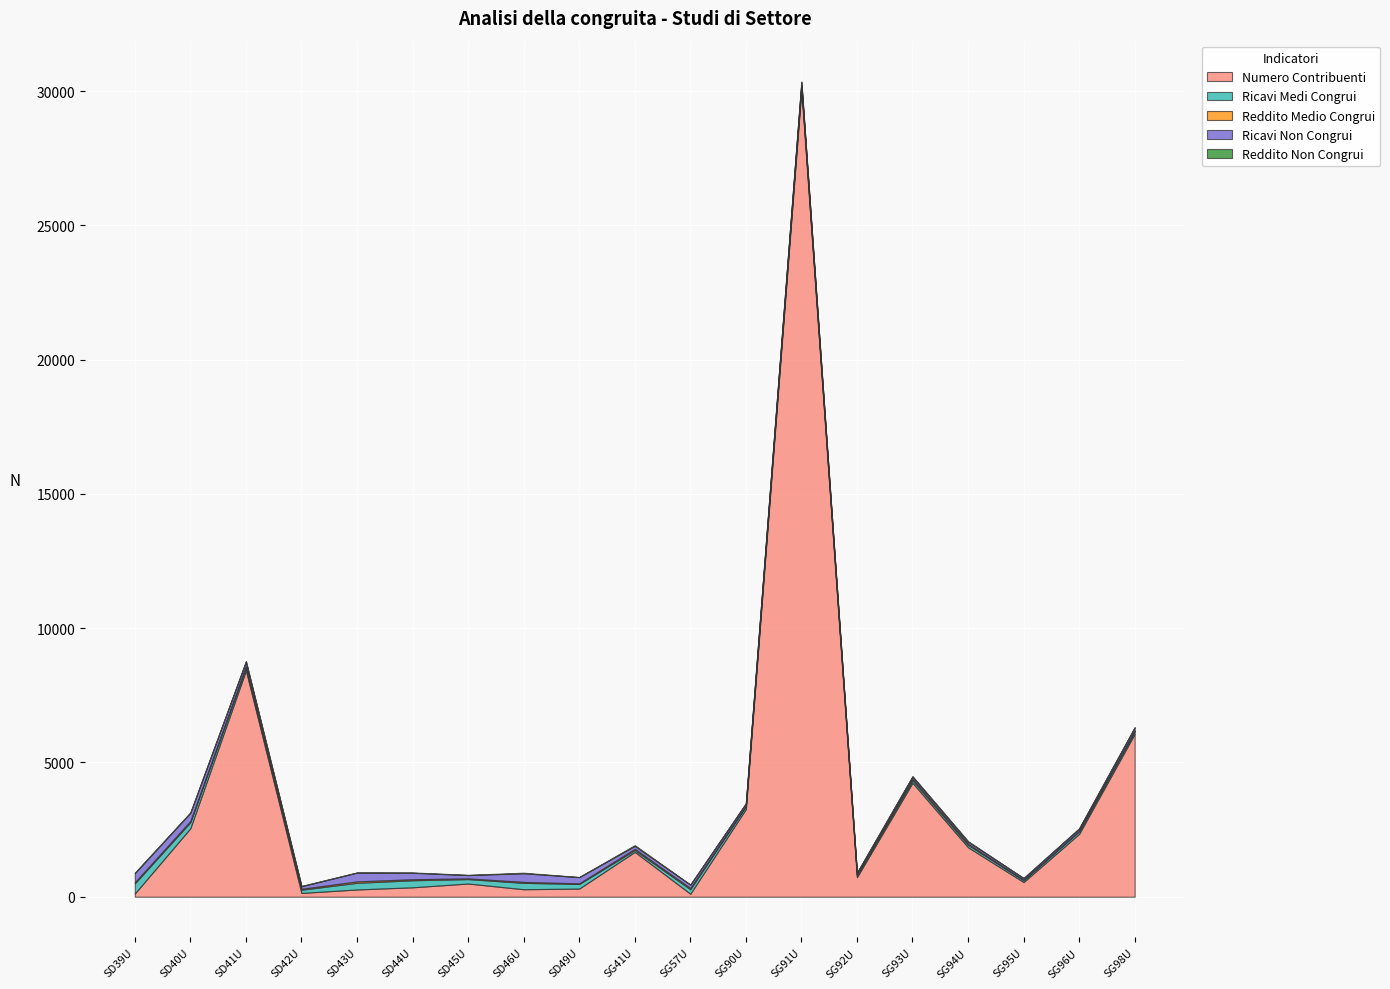

What is the greatest value displayed?

30068.0